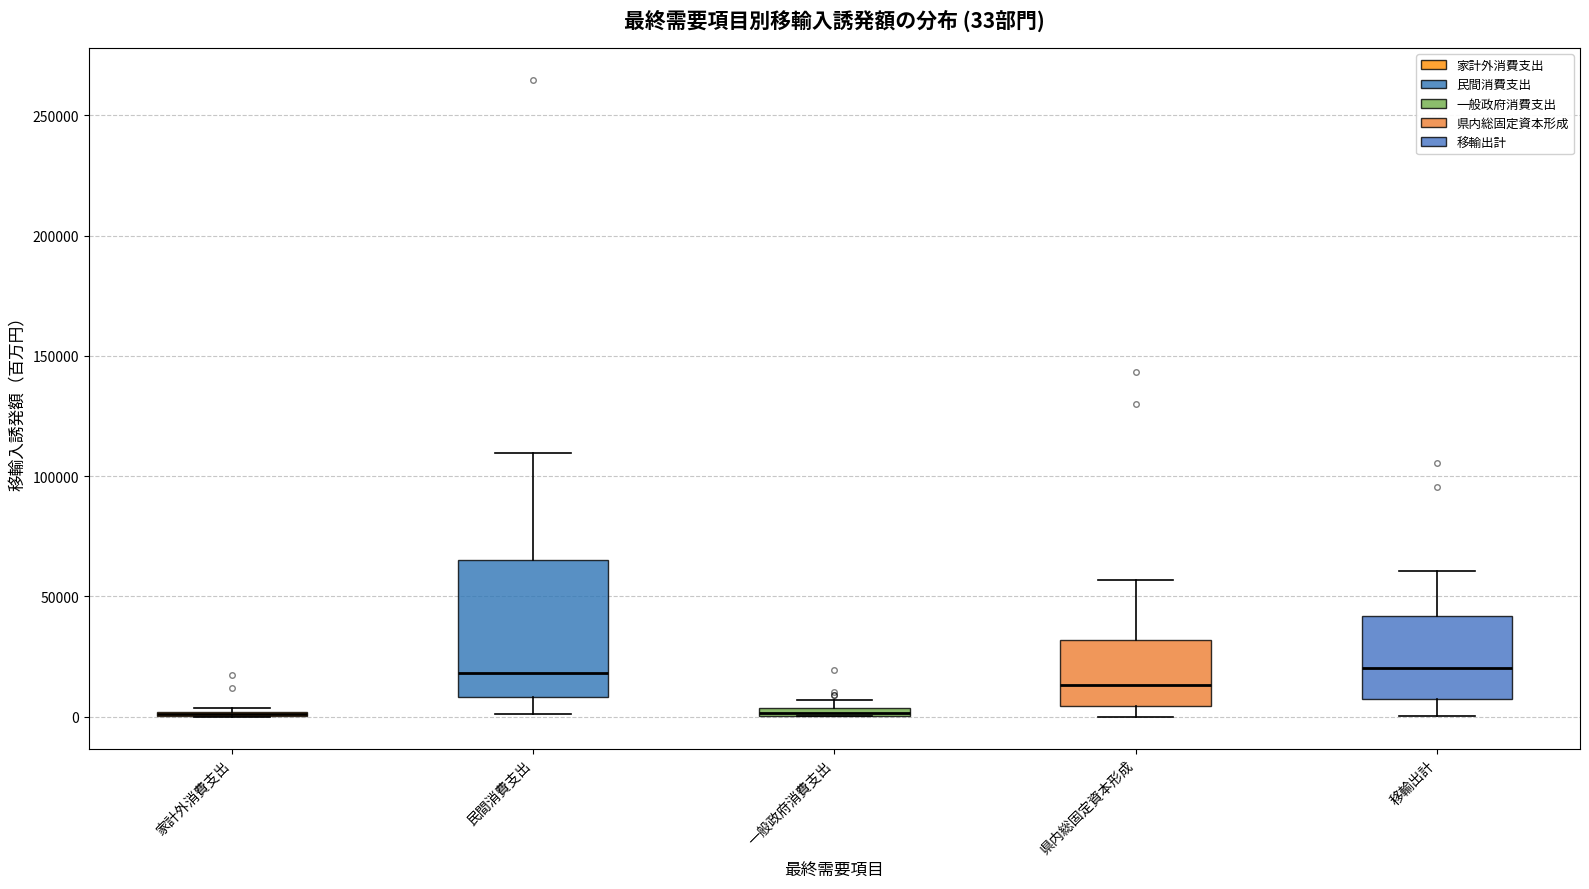

Which box is the tallest, from its lower edge to its upper edge?

民間消費支出